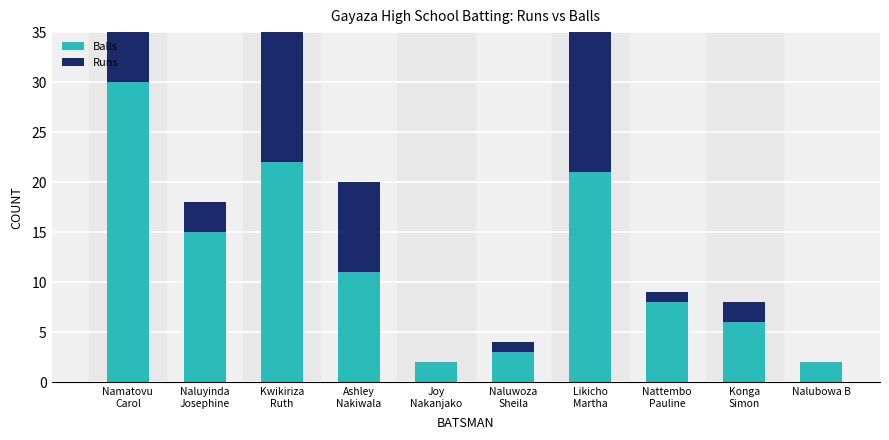

How many groups of bars are there?

10